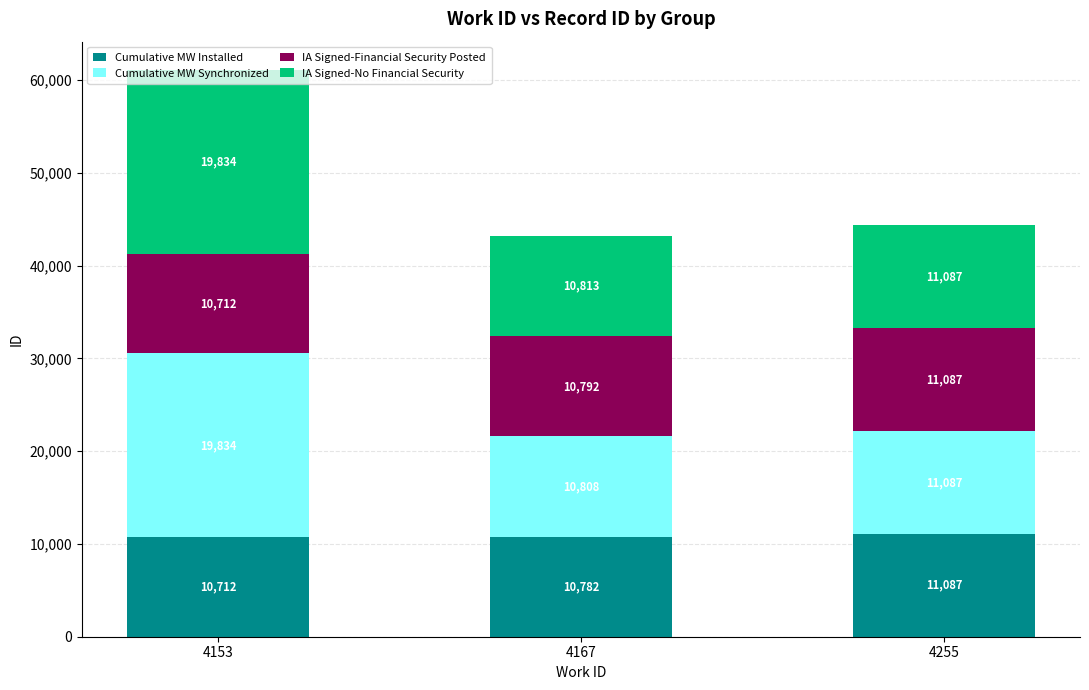

At which label is Cumulative MW Installed closest to 10899?

4167